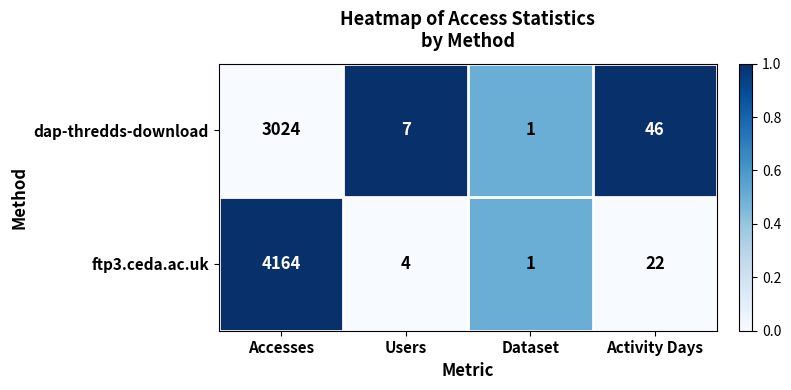

What is the difference between the maximum and minimum values in the dap-thredds-download series?

3023